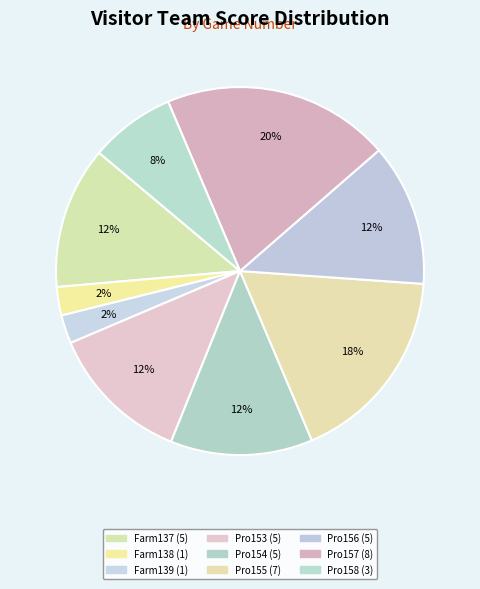

Which has a higher value, Pro156 or Pro158?

Pro156